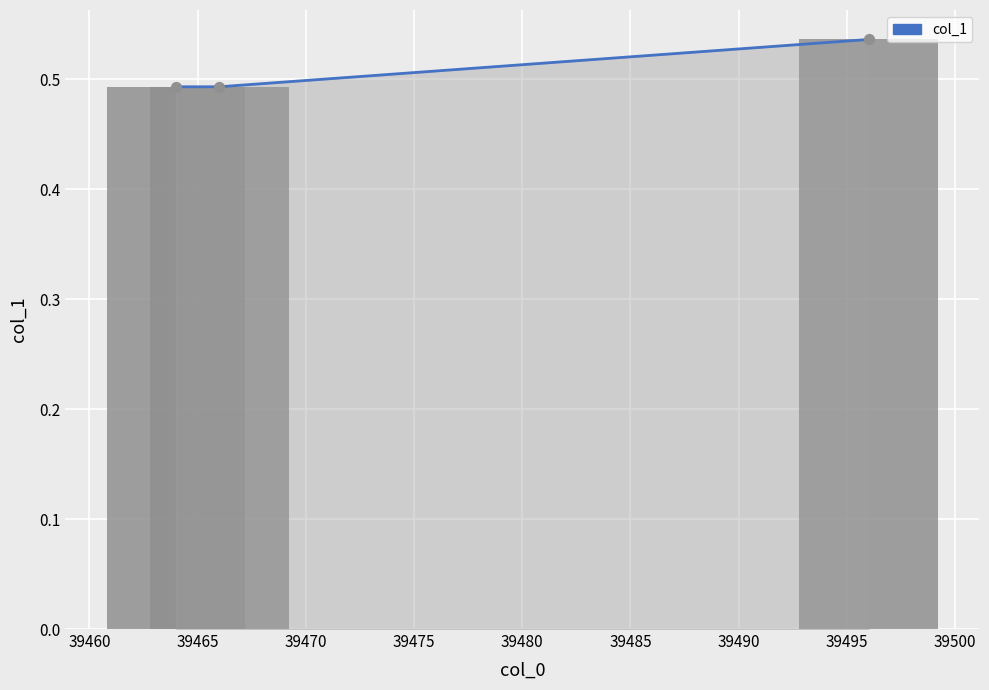

Which series reaches the minimum Y coordinate?

col_1